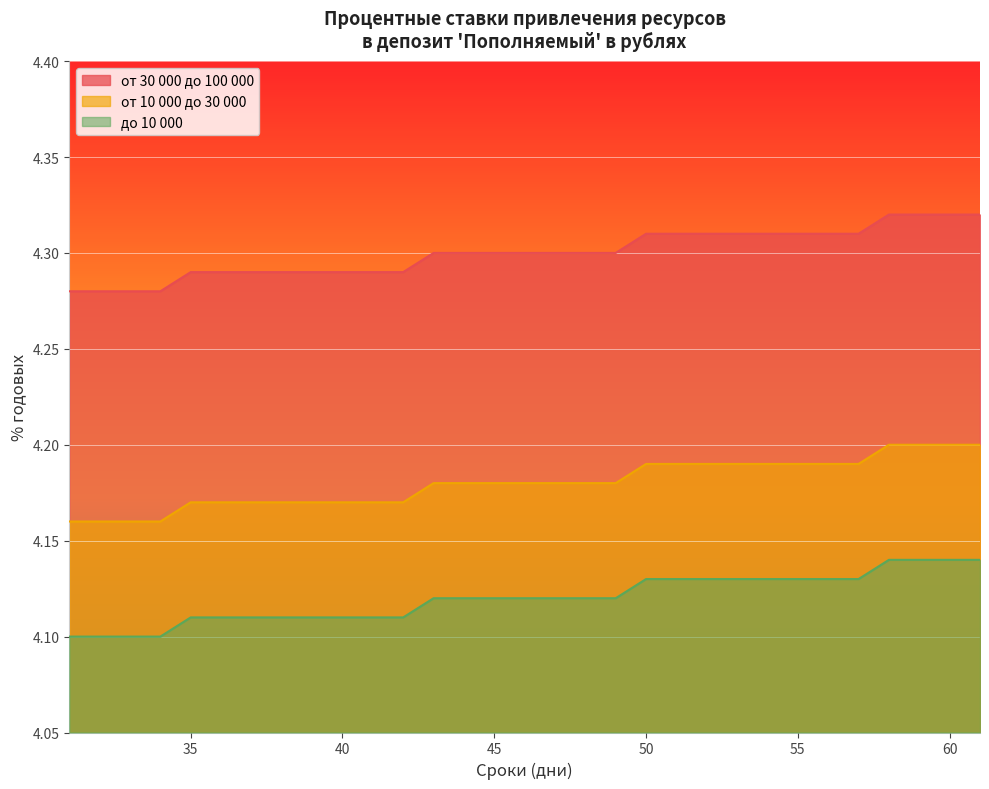

How many categories are shown in the chart?

31